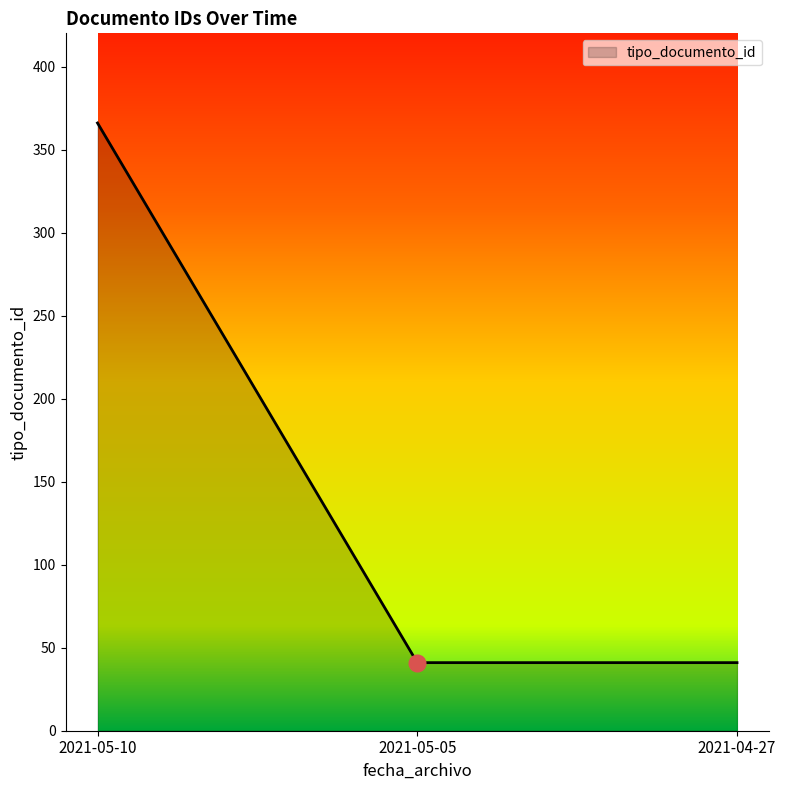

Reading left to right, transcribe all the data shown in this chart.

2021-05-10=366	2021-05-05=41	2021-04-27=41